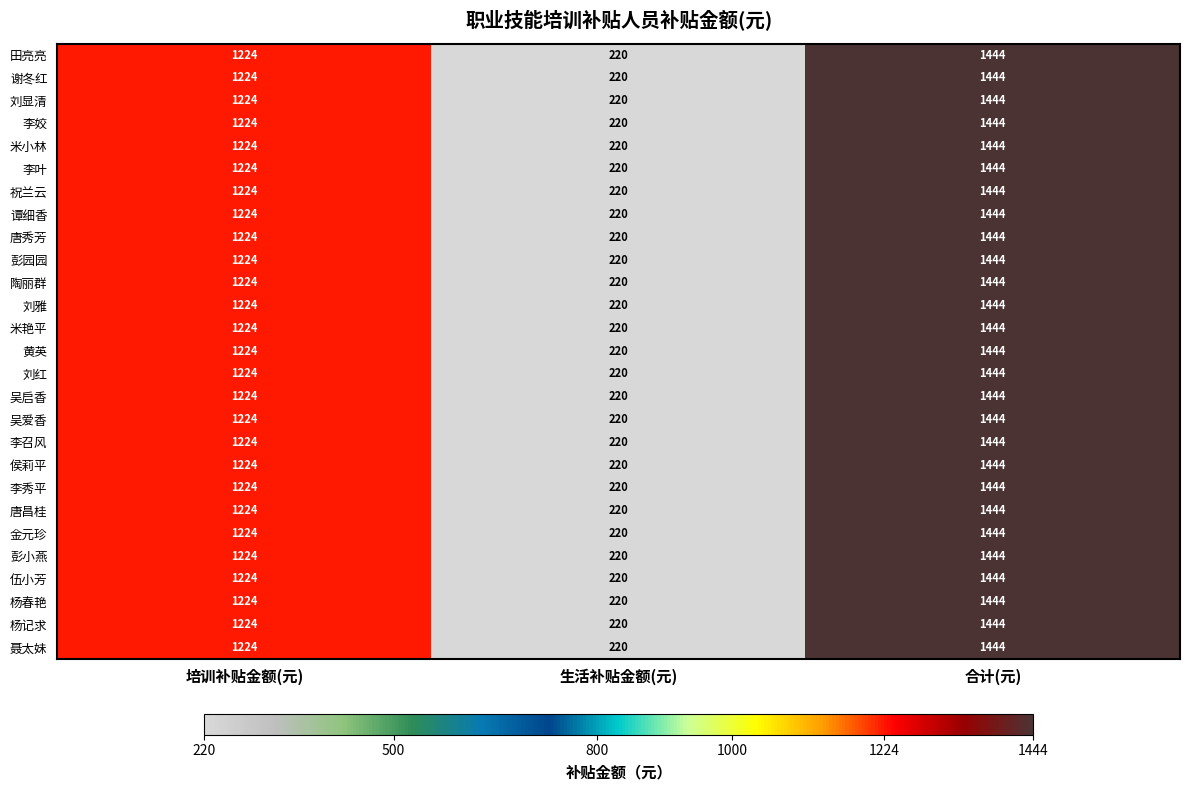

What is the difference between the maximum and minimum values in the 祝兰云 series?

1224